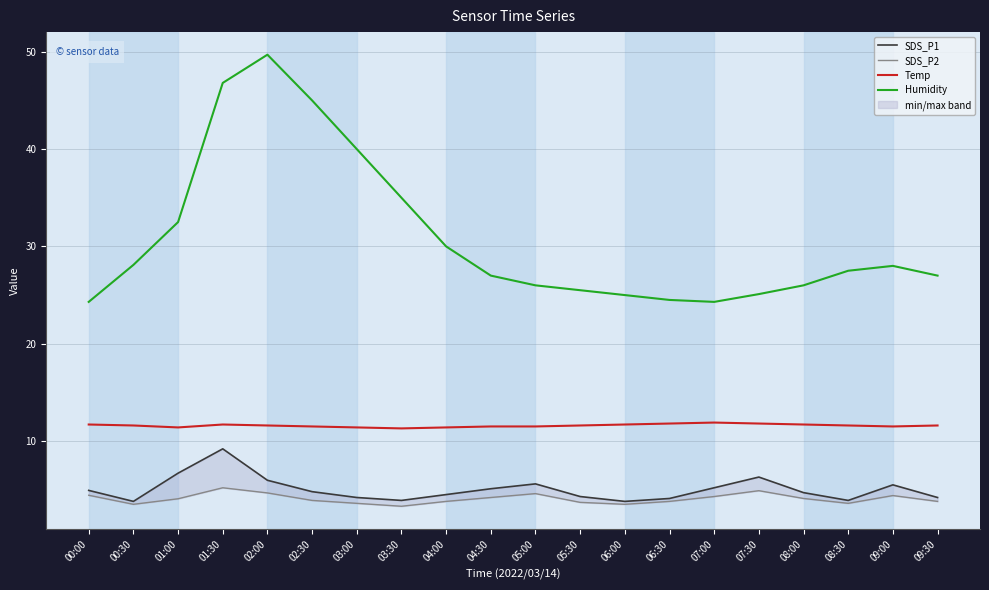

What is the average value of the SDS_P1 series?

5.0